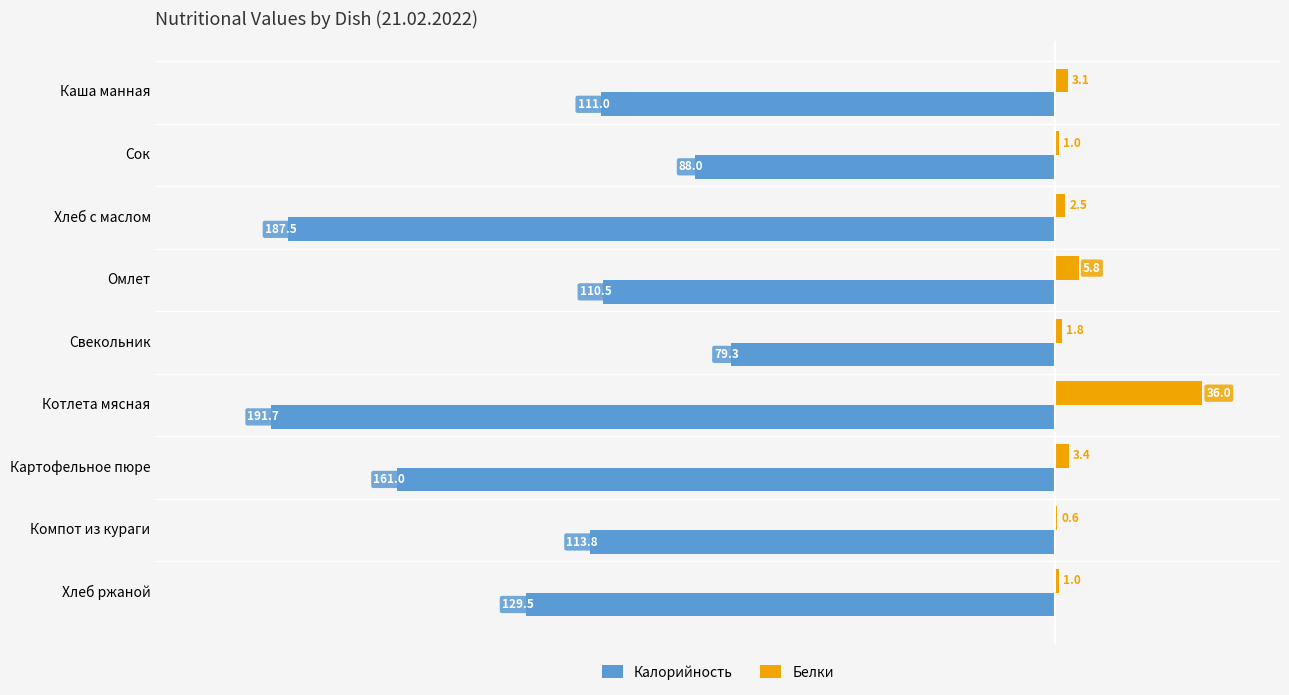

What is the approximate value of Белки at Омлет?

5.8